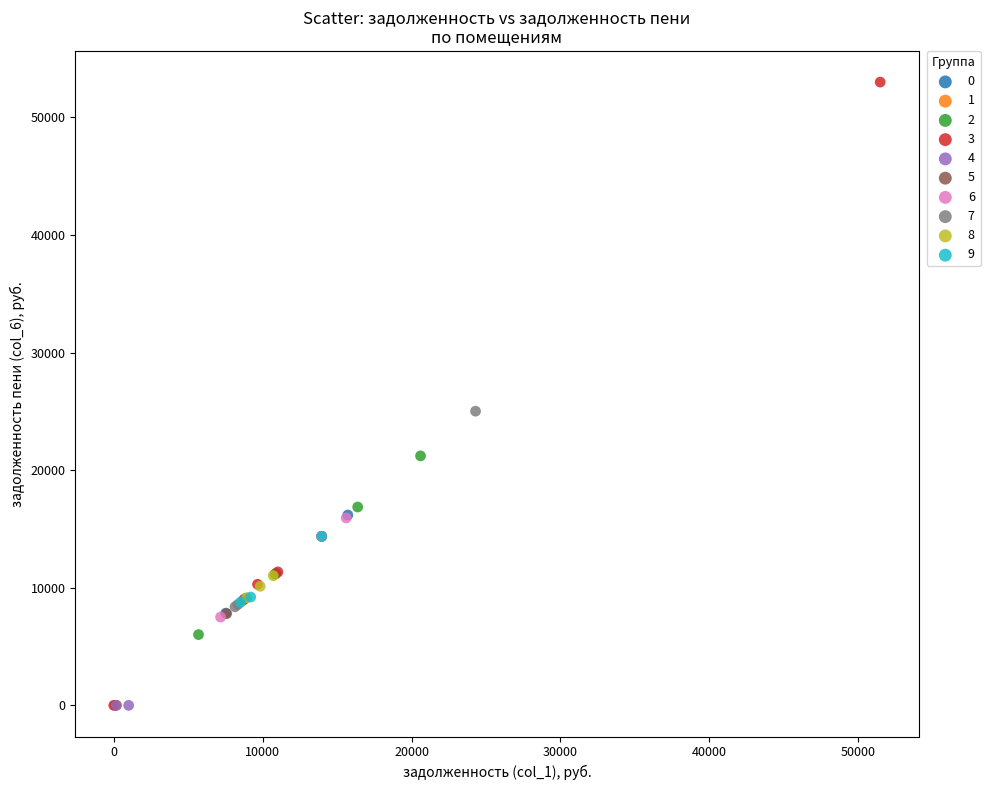

Which series reaches the maximum Y coordinate?

3